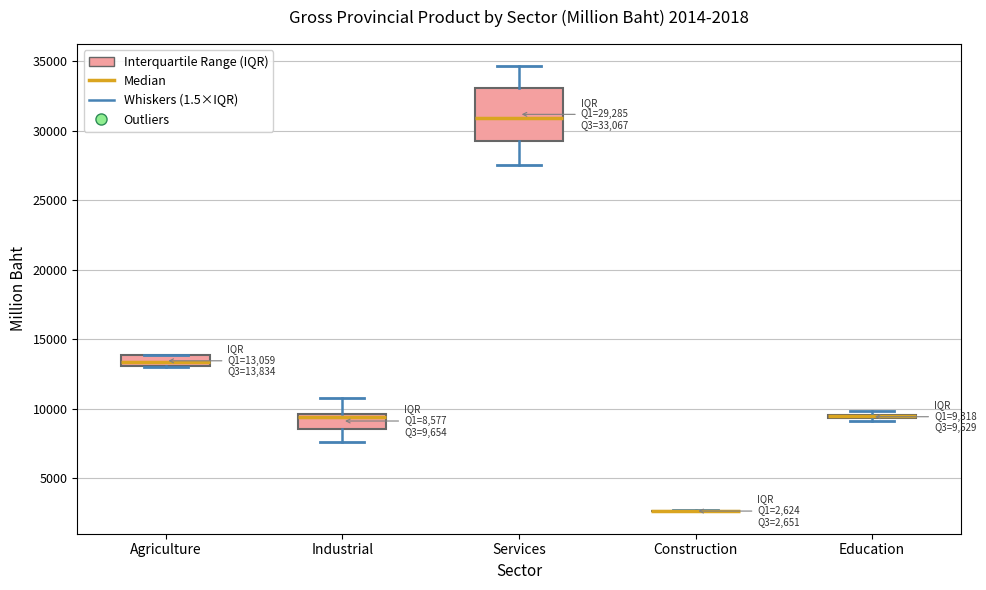

Comparing the boxes themselves (not the whiskers), which one is the tallest?

Services